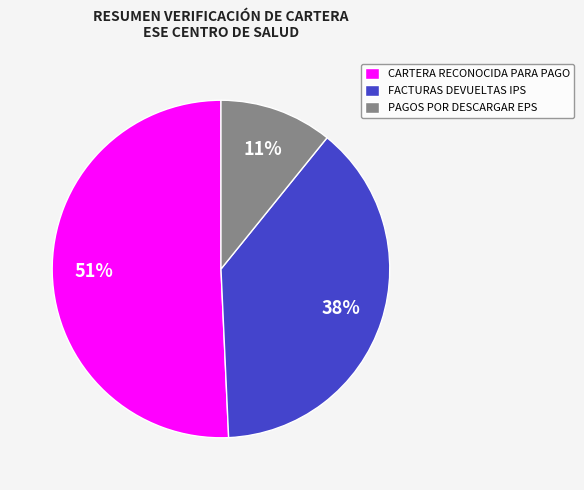

Does CARTERA RECONOCIDA PARA PAGO account for over 50% of the chart?

Yes